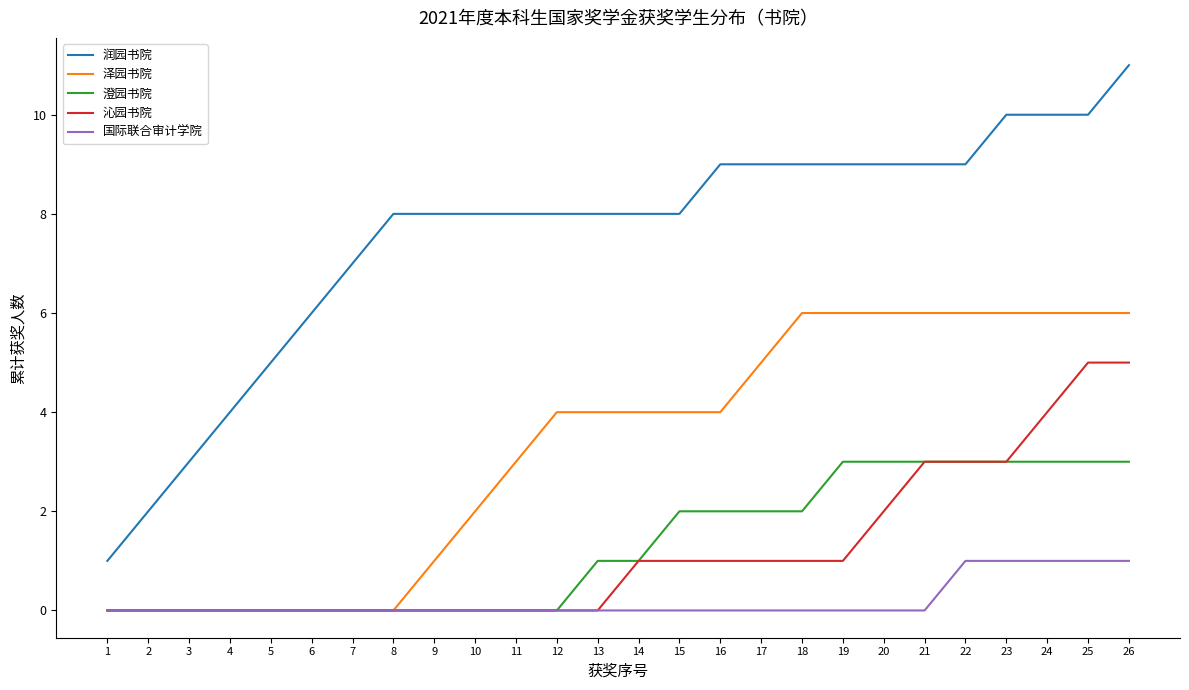

Reading left to right, what are all the values shown in this chart?

润园书院: 1=1	2=2	3=3	4=4	5=5	6=6	7=7	8=8	9=8	10=8	11=8	12=8	13=8	14=8	15=8	16=9	17=9	18=9	19=9	20=9	21=9	22=9	23=10	24=10	25=10	26=11
泽园书院: 1=0	2=0	3=0	4=0	5=0	6=0	7=0	8=0	9=1	10=2	11=3	12=4	13=4	14=4	15=4	16=4	17=5	18=6	19=6	20=6	21=6	22=6	23=6	24=6	25=6	26=6
澄园书院: 1=0	2=0	3=0	4=0	5=0	6=0	7=0	8=0	9=0	10=0	11=0	12=0	13=1	14=1	15=2	16=2	17=2	18=2	19=3	20=3	21=3	22=3	23=3	24=3	25=3	26=3
沁园书院: 1=0	2=0	3=0	4=0	5=0	6=0	7=0	8=0	9=0	10=0	11=0	12=0	13=0	14=1	15=1	16=1	17=1	18=1	19=1	20=2	21=3	22=3	23=3	24=4	25=5	26=5
国际联合审计学院: 1=0	2=0	3=0	4=0	5=0	6=0	7=0	8=0	9=0	10=0	11=0	12=0	13=0	14=0	15=0	16=0	17=0	18=0	19=0	20=0	21=0	22=1	23=1	24=1	25=1	26=1